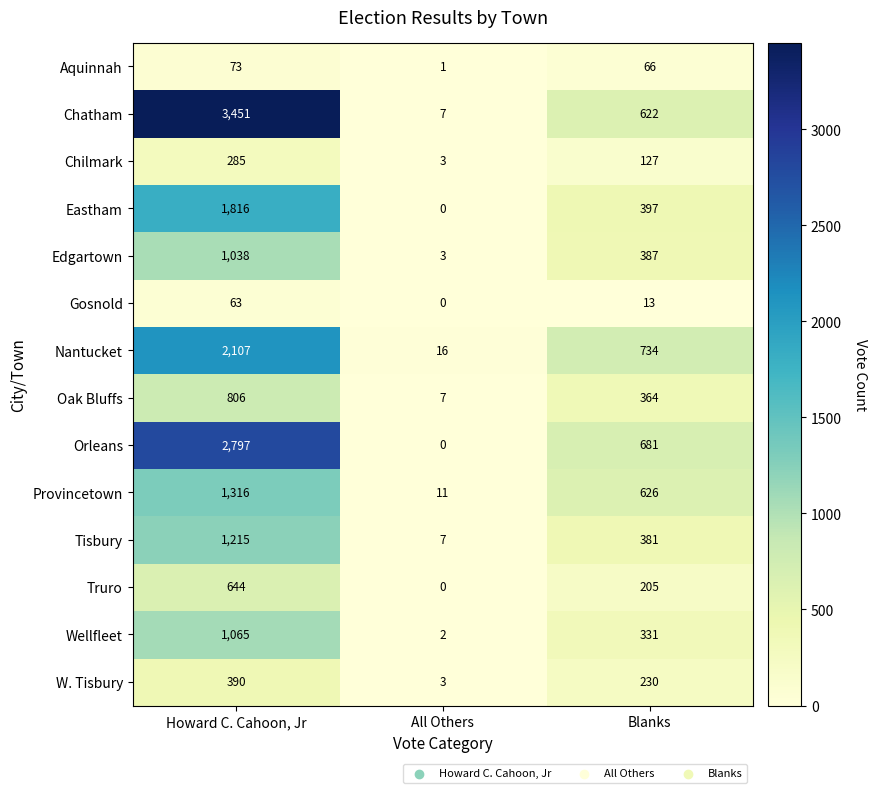

At which category is the sum across all series the highest?

Howard C. Cahoon, Jr